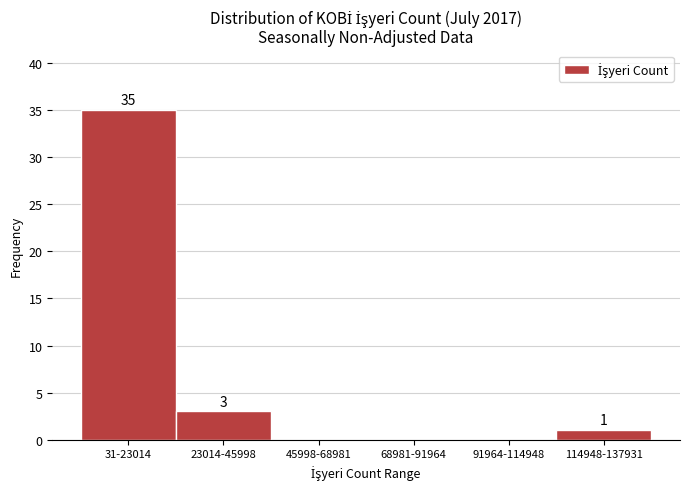

Reading left to right, transcribe all the data shown in this chart.

31-23014=35	23014-45998=3	45998-68981=0	68981-91964=0	91964-114948=0	114948-137931=1